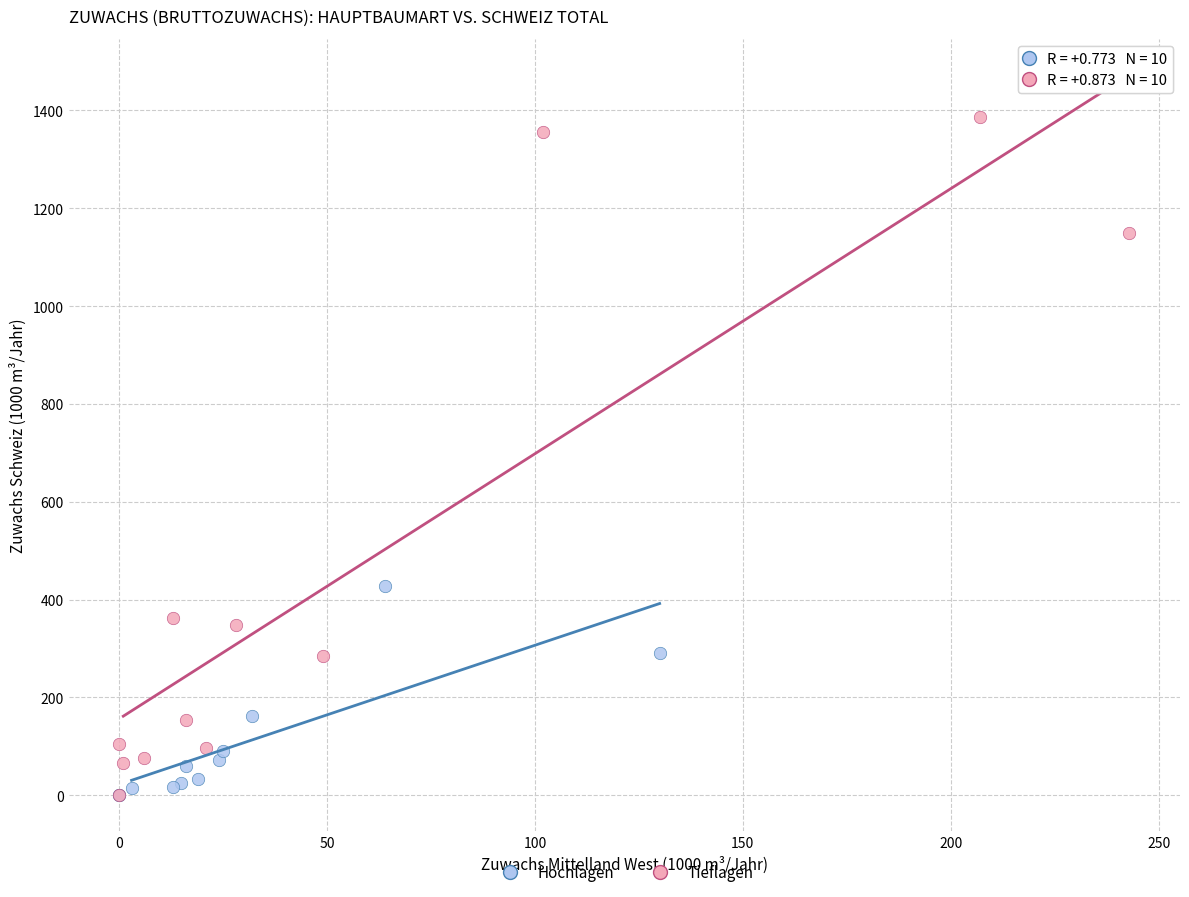

Which series has the largest Y range (max minus min)?

Tieflagen